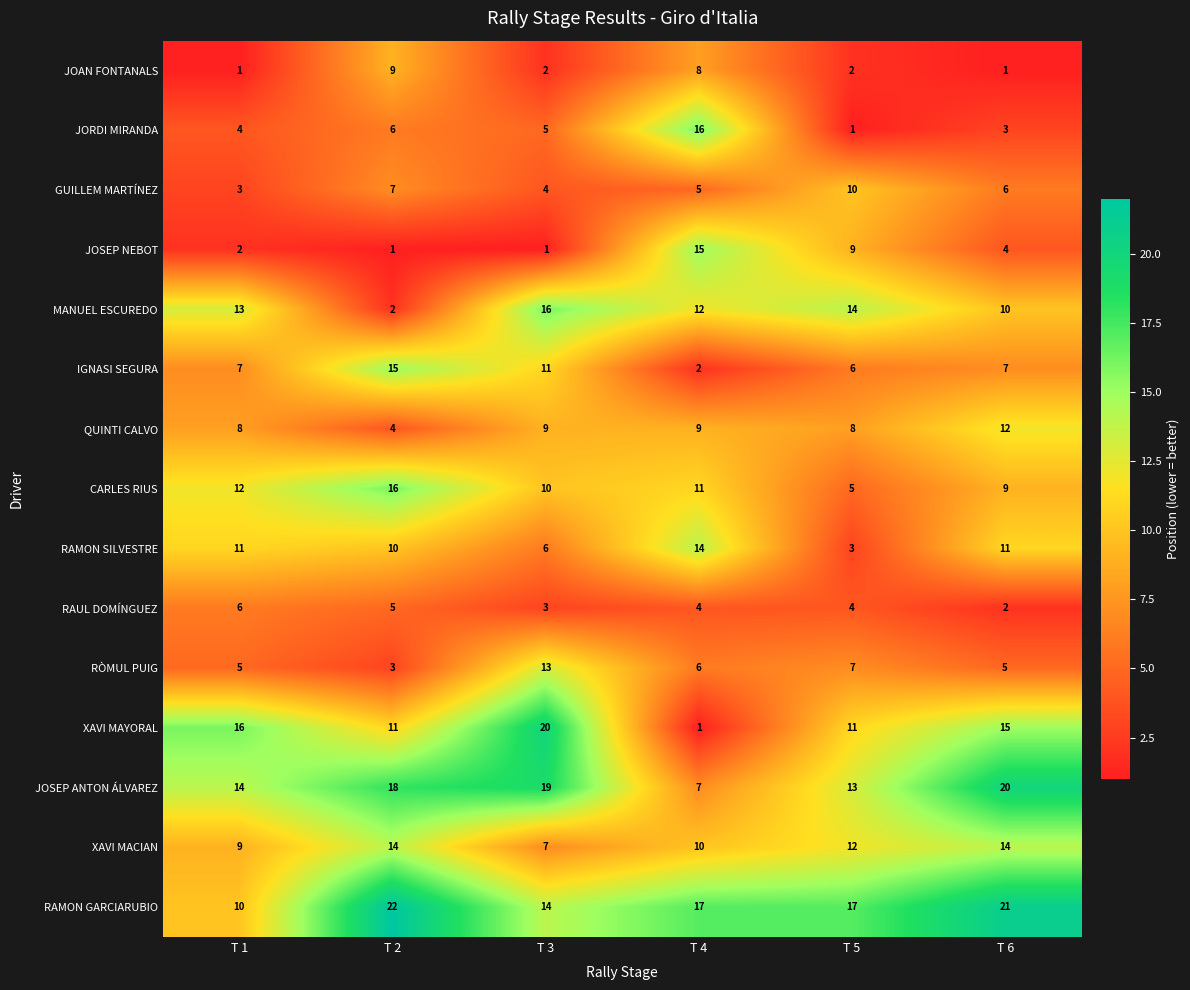

Count the GUILLEM MARTÍNEZ values in the range 4 to 7.

4